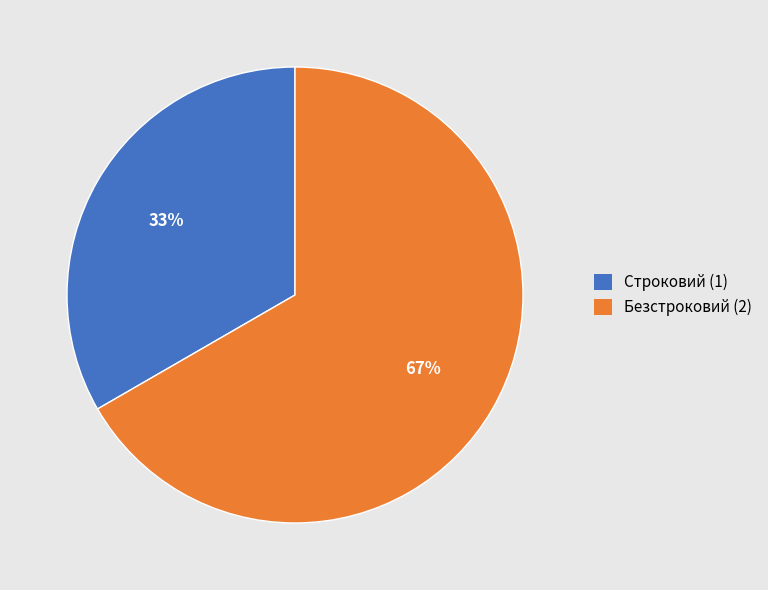

Count the number of slices in the pie.

2